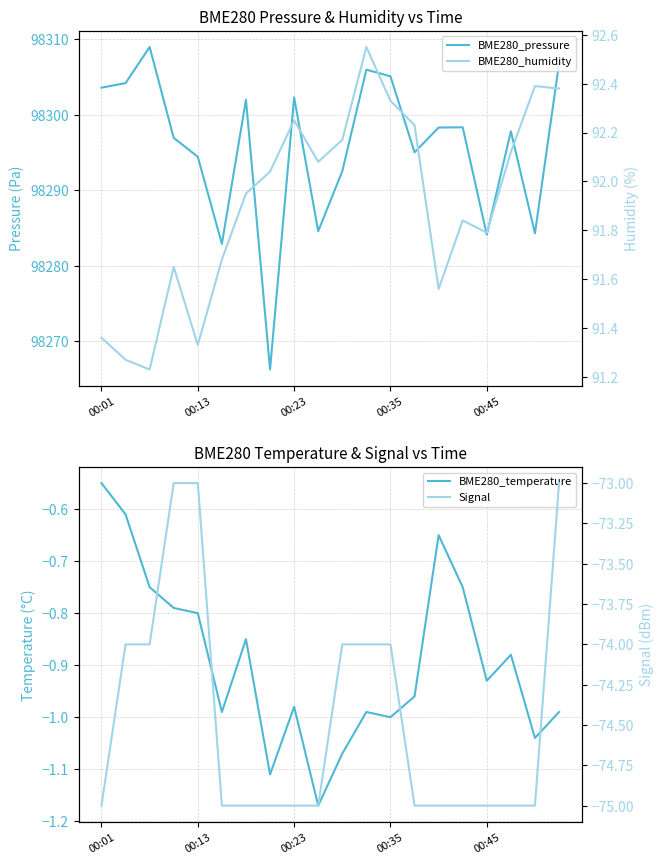

Reading left to right, transcribe all the data shown in this chart.

BME280_pressure: 98303.6	98304.2	98309.0	98296.9	98294.4	98282.9	98302.0	98266.3	98302.3	98284.6	98292.5	98306.0	98305.1	98295.0	98298.3	98298.3	98284.1	98297.8	98284.3	98306.8
BME280_temperature: -0.6	-0.6	-0.8	-0.8	-0.8	-1.0	-0.8	-1.1	-1.0	-1.2	-1.1	-1.0	-1.0	-1.0	-0.7	-0.8	-0.9	-0.9	-1.0	-1.0
BME280_humidity: 91.4	91.3	91.2	91.7	91.3	91.7	92.0	92.0	92.2	92.1	92.2	92.5	92.3	92.2	91.6	91.8	91.8	92.1	92.4	92.4
Signal: -75.0	-74.0	-74.0	-73.0	-73.0	-75.0	-75.0	-75.0	-75.0	-75.0	-74.0	-74.0	-74.0	-75.0	-75.0	-75.0	-75.0	-75.0	-75.0	-73.0